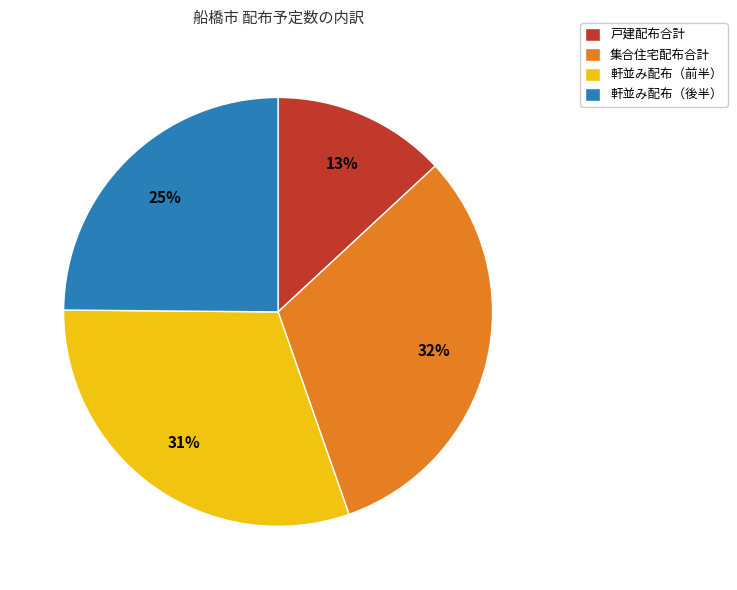

Is there any slice that represents more than half of the pie?

No